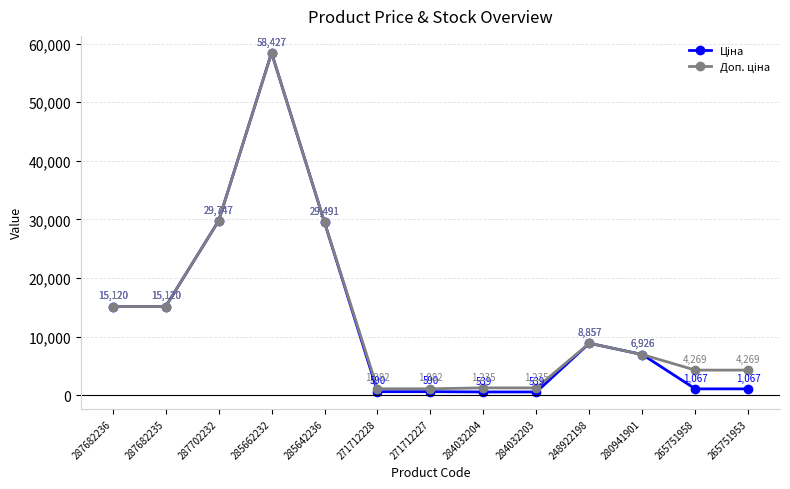

What is the label of the 9th point from the right?

285642236